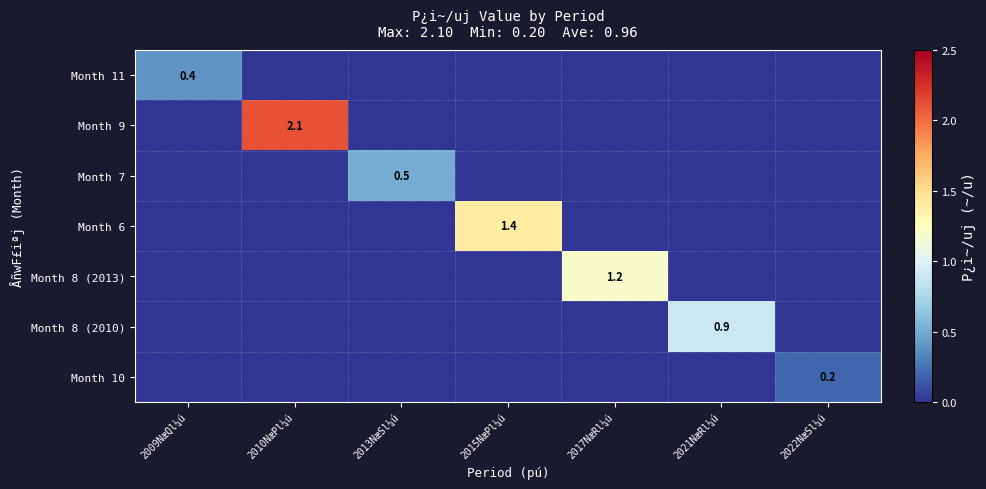

The Month 6 series shows 2.1 at 2015NæPl¼ú. True or false?

False